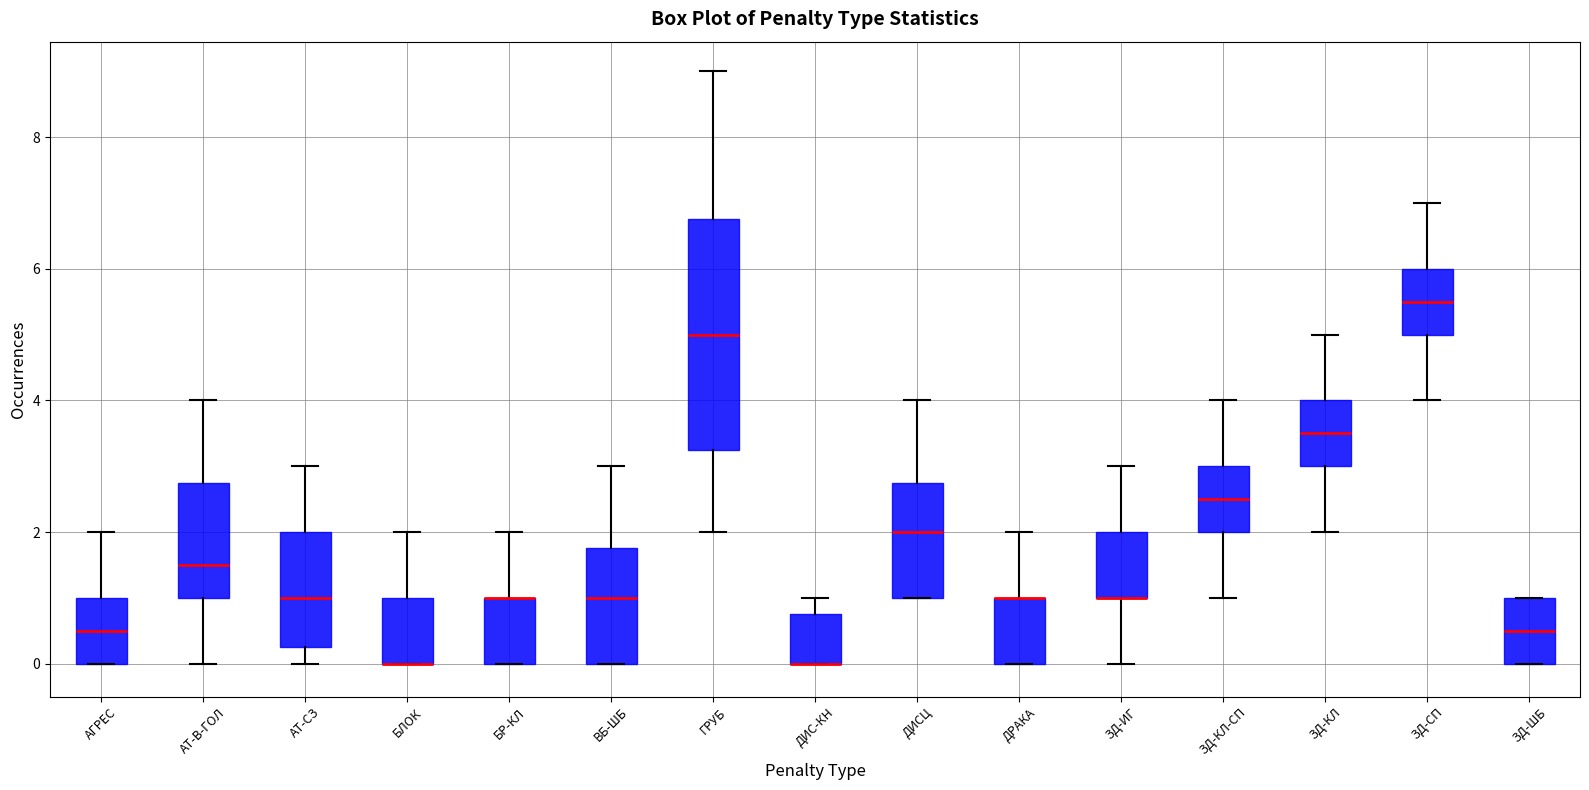

Reading left to right, transcribe this box plot: for each box, give where its median line is, the range the box spans, and where its two whiskers end, as read against the y-axis. The values are not printed on the chart, so give them approximately, as read against the axis.

АГРЕС: median 0.6, box 0.0 to 1.0, whiskers 0.0 to 2.0
АТ-В-ГОЛ: median 1.6, box 1.0 to 2.8, whiskers 0.0 to 4.0
АТ-СЗ: median 1.0, box 0.2 to 2.0, whiskers 0.0 to 3.0
БЛОК: median 0.0 (drawn on the box's lower edge), box 0.0 to 1.0, whiskers 0.0 to 2.0
БР-КЛ: median 1.0 (drawn on the box's upper edge), box 0.0 to 1.0, whiskers 0.0 to 2.0
ВБ-ШБ: median 1.0, box 0.0 to 1.8, whiskers 0.0 to 3.0
ГРУБ: median 5.0, box 3.2 to 6.8, whiskers 2.0 to 9.0
ДИС-КН: median 0.0 (drawn on the box's lower edge), box 0.0 to 0.8, whiskers 0.0 to 1.0
ДИСЦ: median 2.0, box 1.0 to 2.8, whiskers 1.0 to 4.0
ДРАКА: median 1.0 (drawn on the box's upper edge), box 0.0 to 1.0, whiskers 0.0 to 2.0
ЗД-ИГ: median 1.0 (drawn on the box's lower edge), box 1.0 to 2.0, whiskers 0.0 to 3.0
ЗД-КЛ-СП: median 2.6, box 2.0 to 3.0, whiskers 1.0 to 4.0
ЗД-КЛ: median 3.6, box 3.0 to 4.0, whiskers 2.0 to 5.0
ЗД-СП: median 5.6, box 5.0 to 6.0, whiskers 4.0 to 7.0
ЗД-ШБ: median 0.6, box 0.0 to 1.0, whiskers 0.0 to 1.0